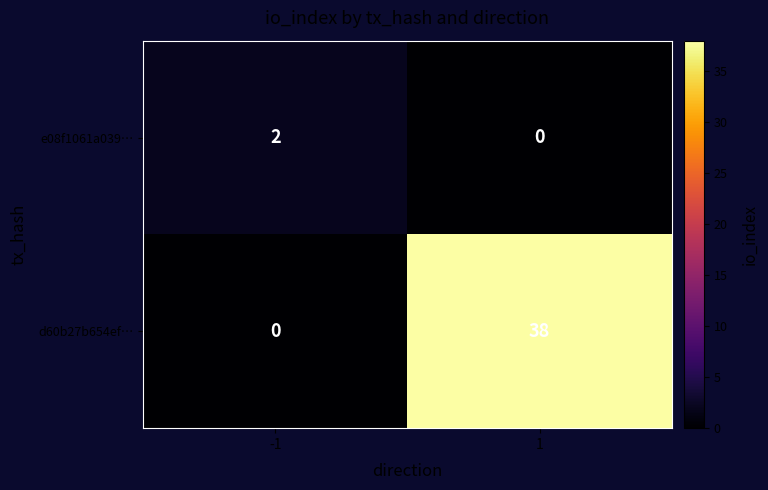

The value of e08f1061a039… at -1 is 0. True or false?

False